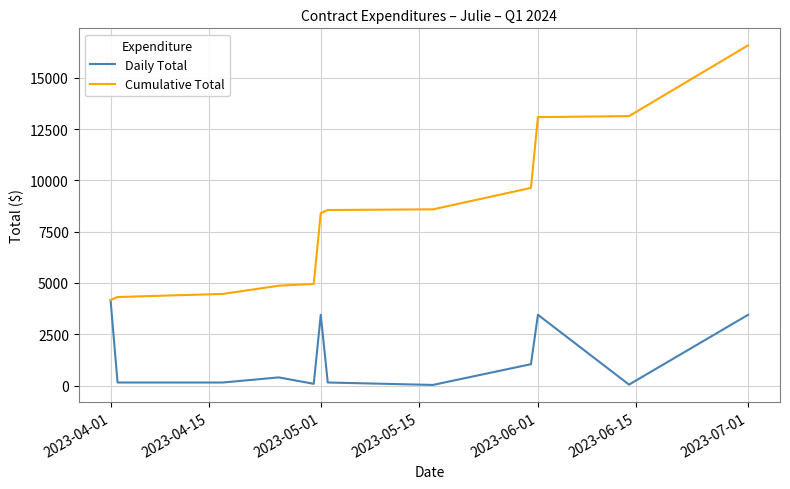

Which series has the largest total across all categories?

Cumulative Total